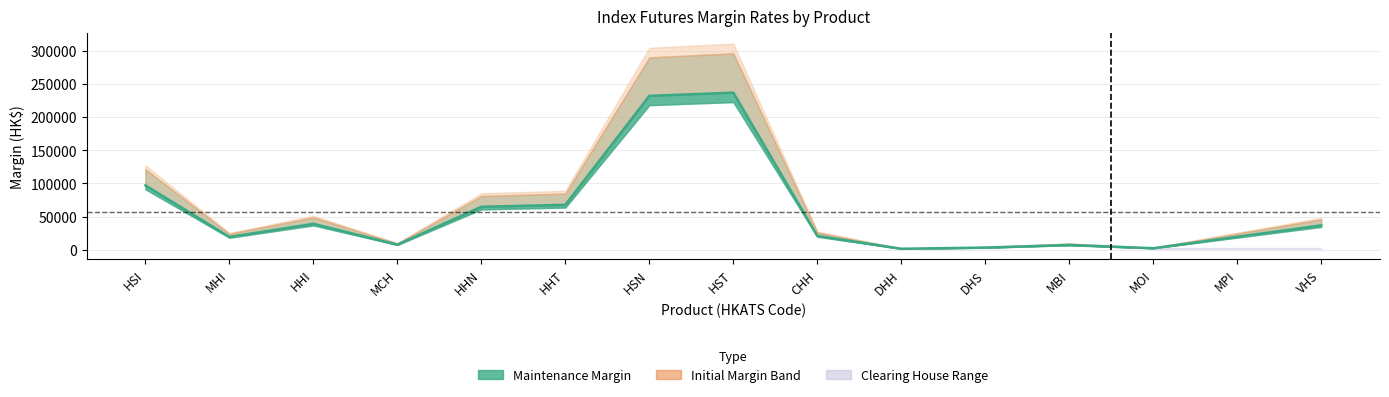

At which category does the data reach its first local peak?

HHI